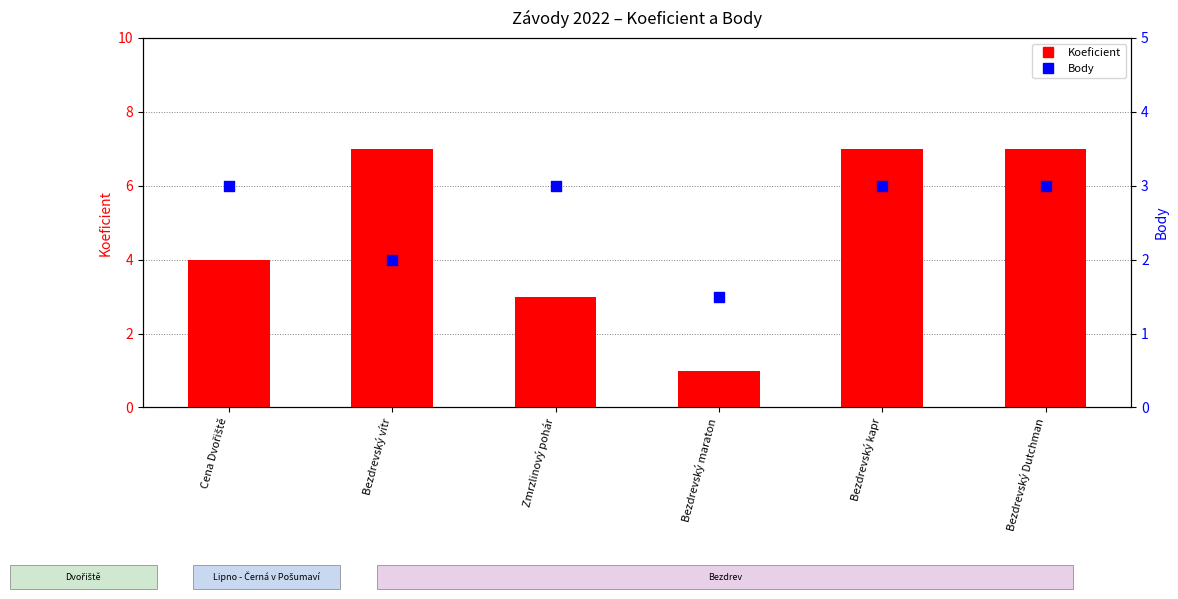

Is the value of Koeficient at Bezdrevský maraton greater than the value of Body at Bezdrevský kapr?

No